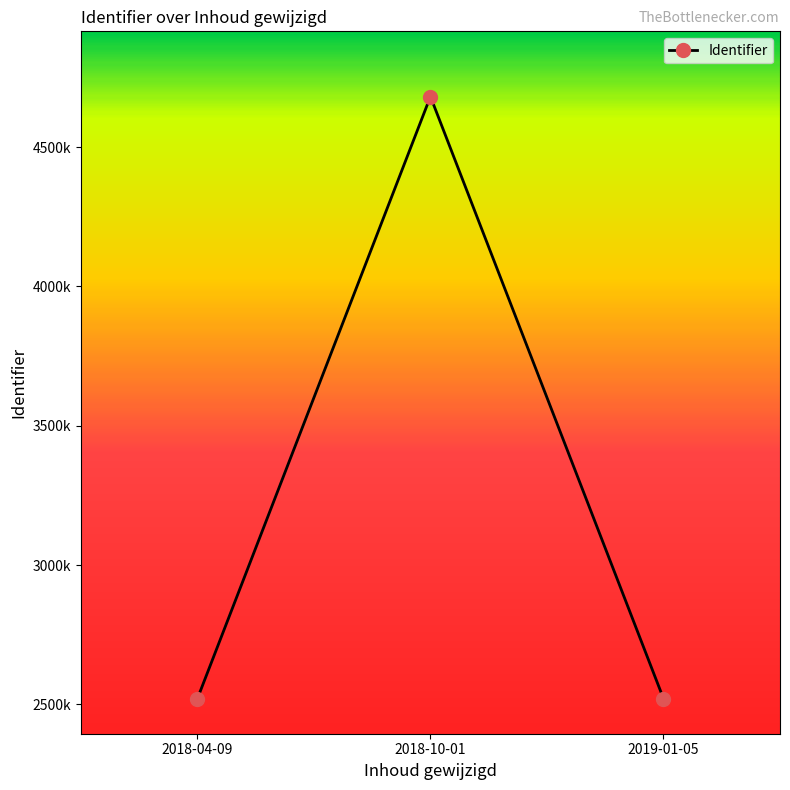

Is this an area chart (filled region under the line)?

No